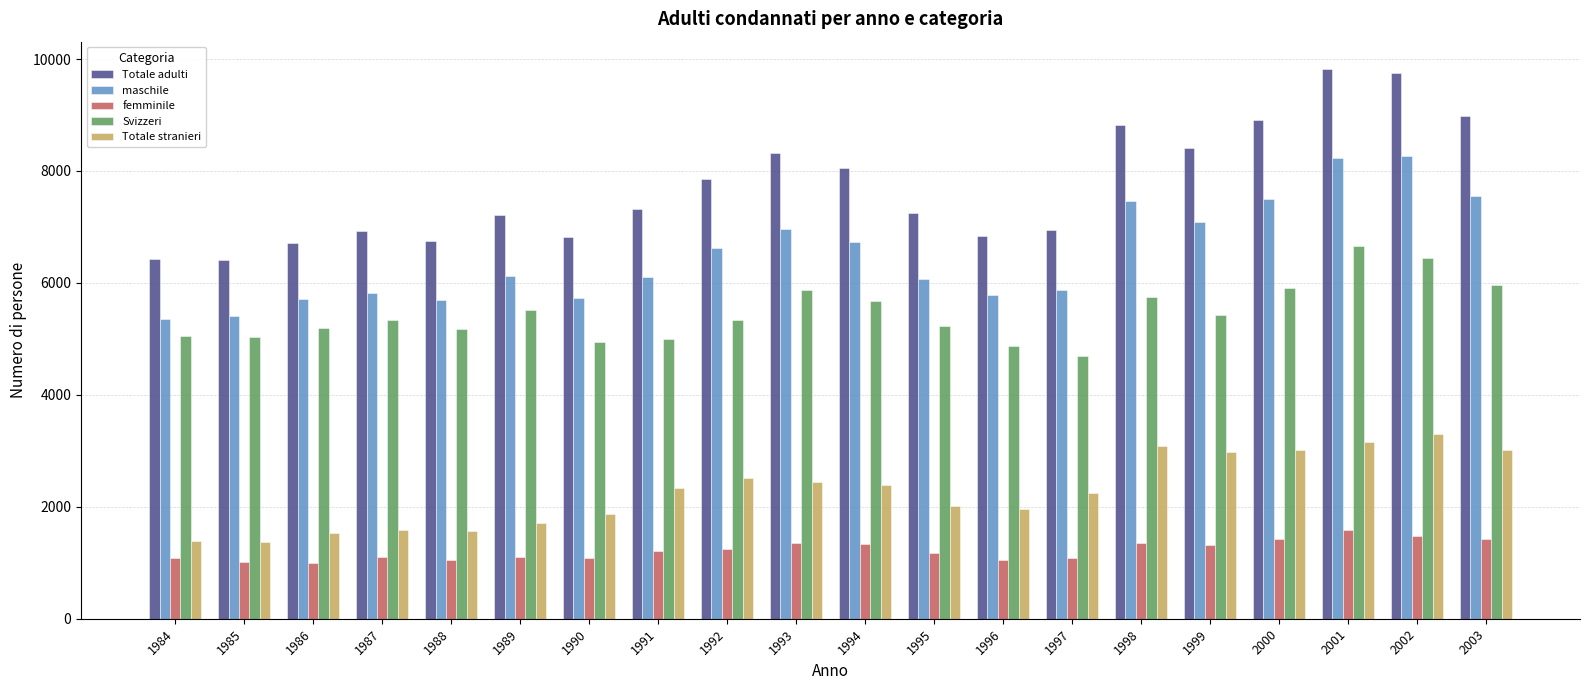

What is the maximum value for Totale stranieri?

3302